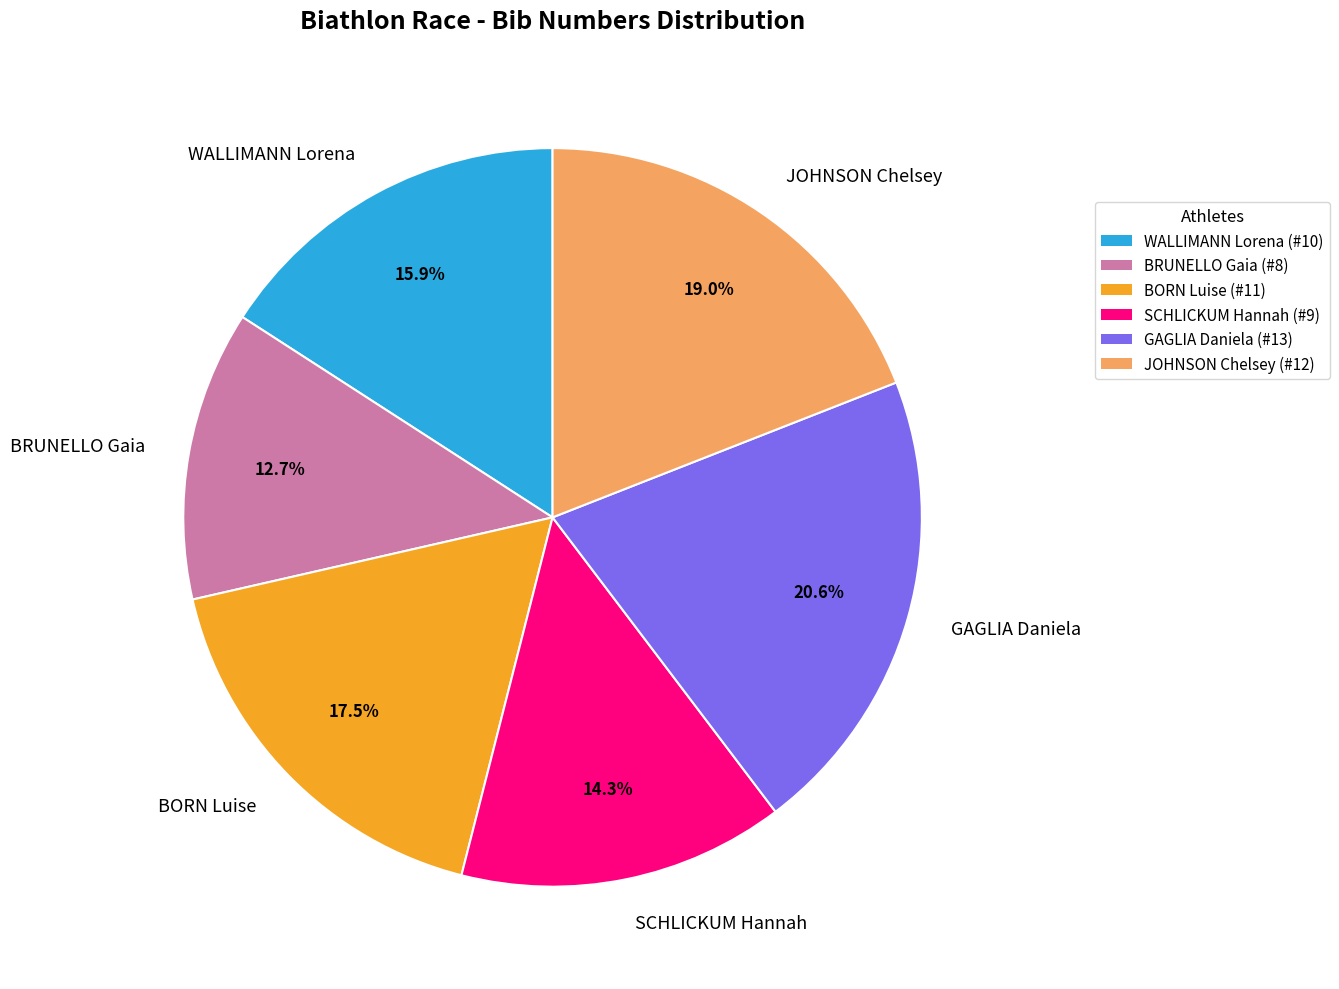

What percentage is the SCHLICKUM Hannah slice, to the nearest percent?

14%